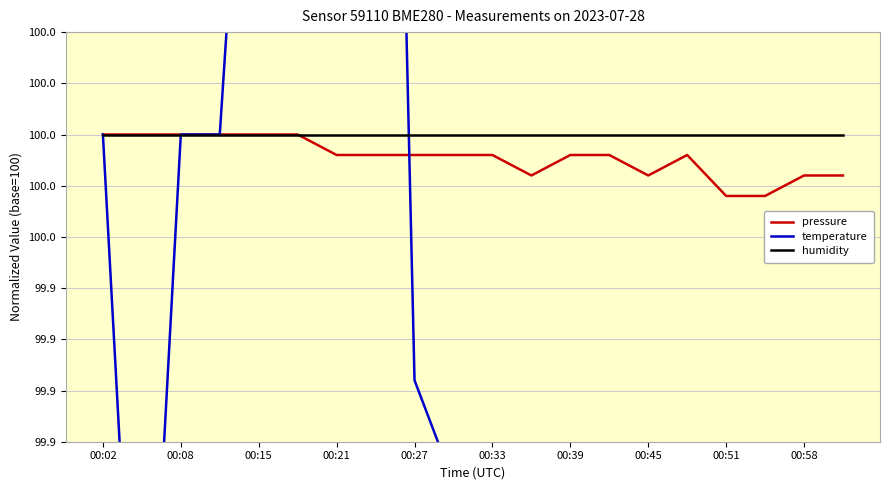

What are all the series names shown in the legend?

pressure, temperature, humidity